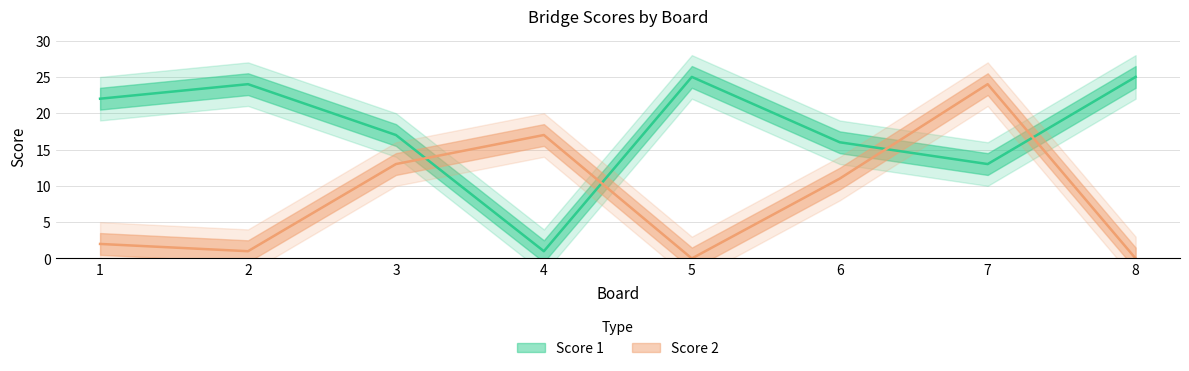

What is the difference between the highest and lowest values at 2?

23